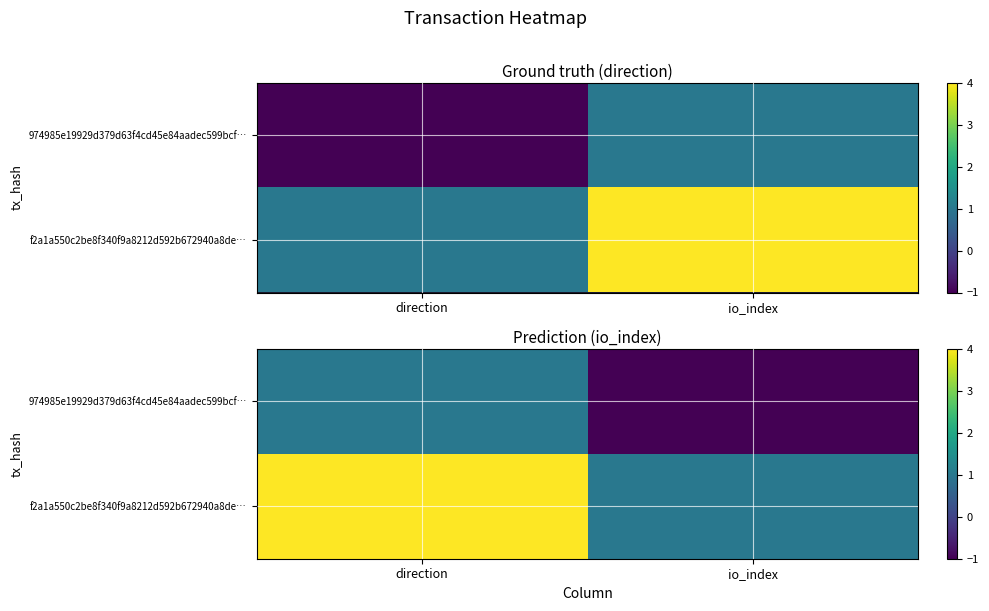

What is the minimum value shown in the chart?

-1